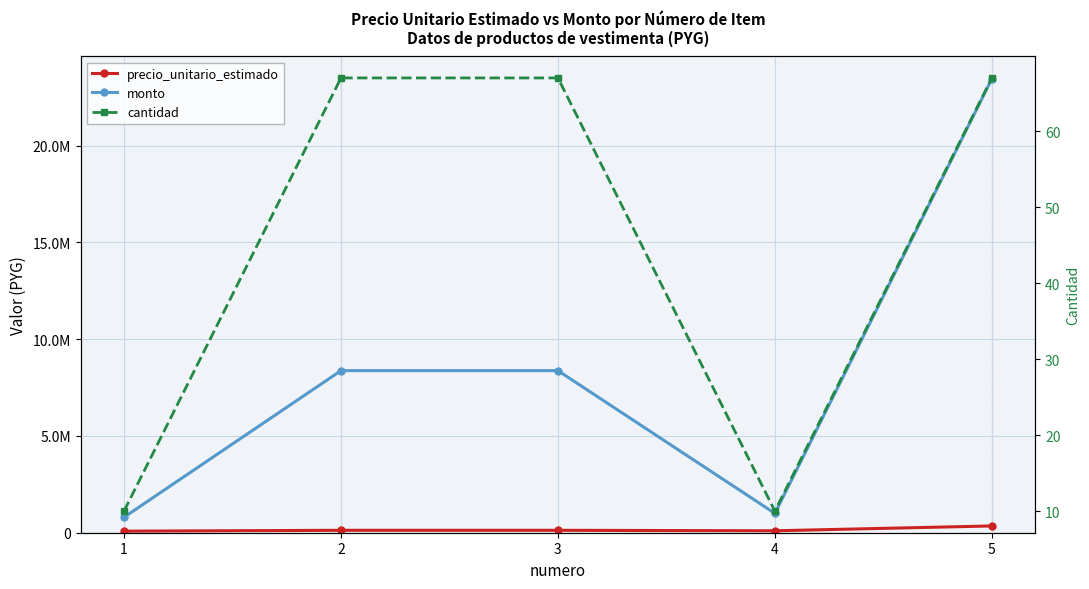

At which category does precio_unitario_estimado reach its first local valley?

4